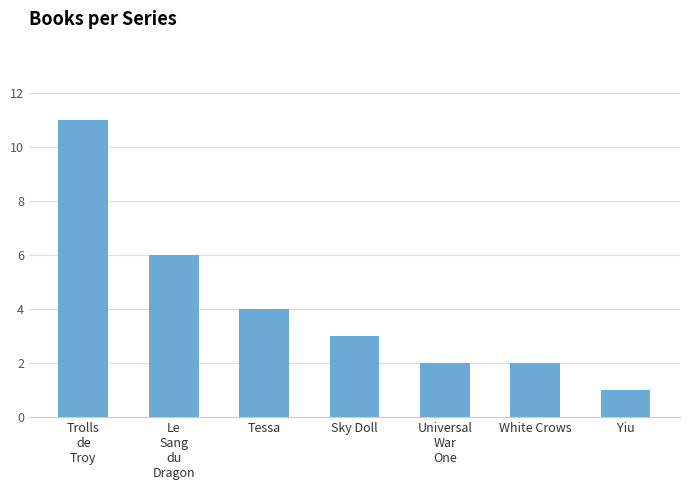

Reading right to left, transcribe all the data shown in this chart.

1	2	2	3	4	6	11